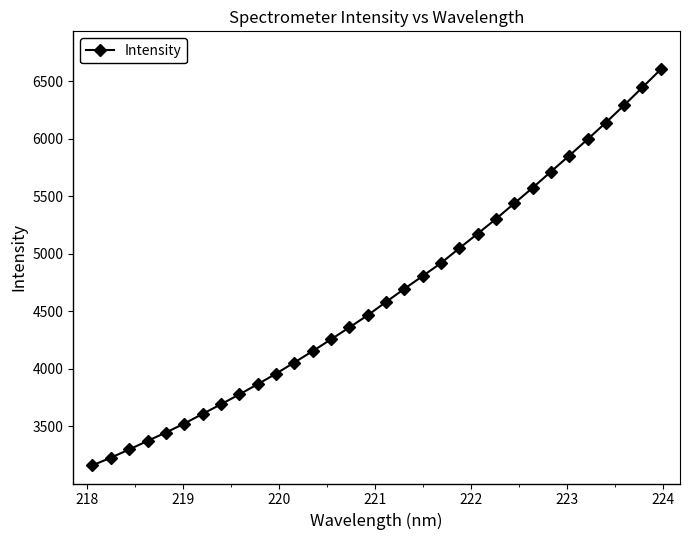

Reading left to right, extract all data points from this chart.

3160.5	3227.1	3298.5	3372.8	3446.0	3523.4	3607.8	3691.1	3777.0	3865.6	3957.4	4054.6	4153.8	4256.0	4359.9	4465.3	4581.1	4695.0	4806.9	4919.2	5048.5	5174.9	5303.1	5438.5	5573.8	5714.0	5854.0	5995.3	6141.1	6292.6	6447.8	6604.4